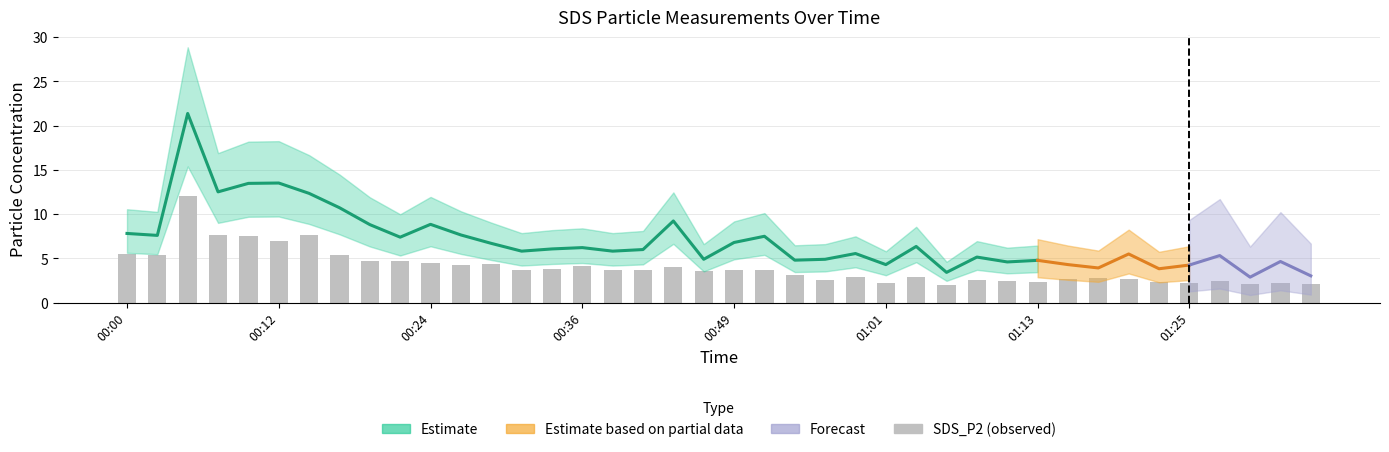

At which category does the chart reach its peak across all series?

2024/02/16 00:05